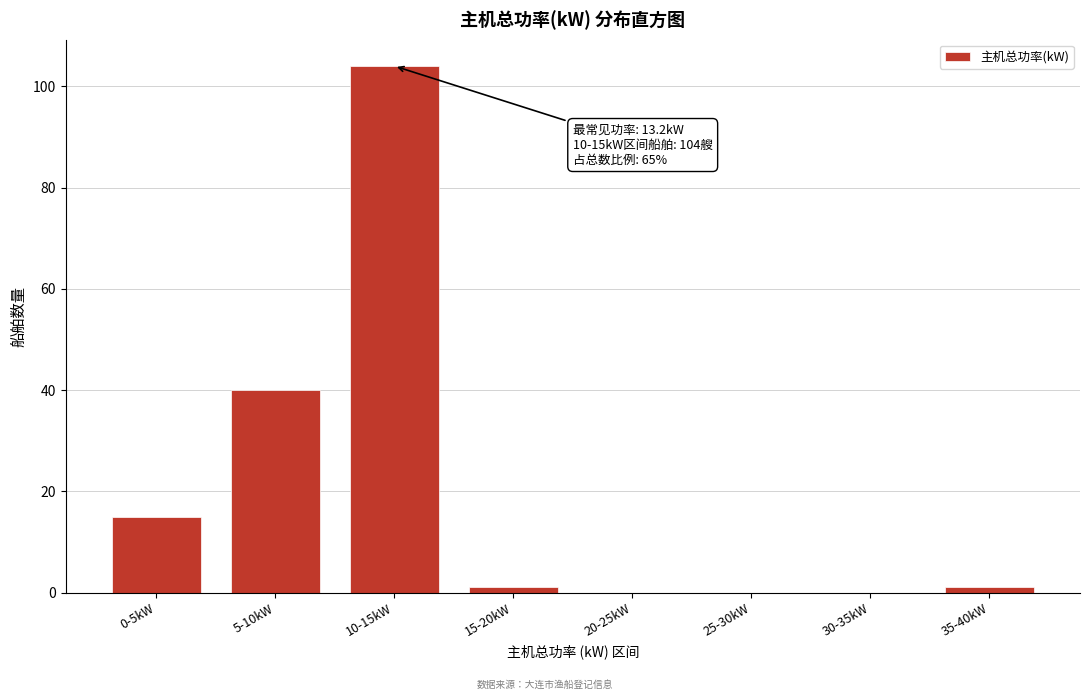

Reading left to right, list all the values displayed in this chart.

0-5kW=15	5-10kW=40	10-15kW=104	15-20kW=1	20-25kW=0	25-30kW=0	30-35kW=0	35-40kW=1